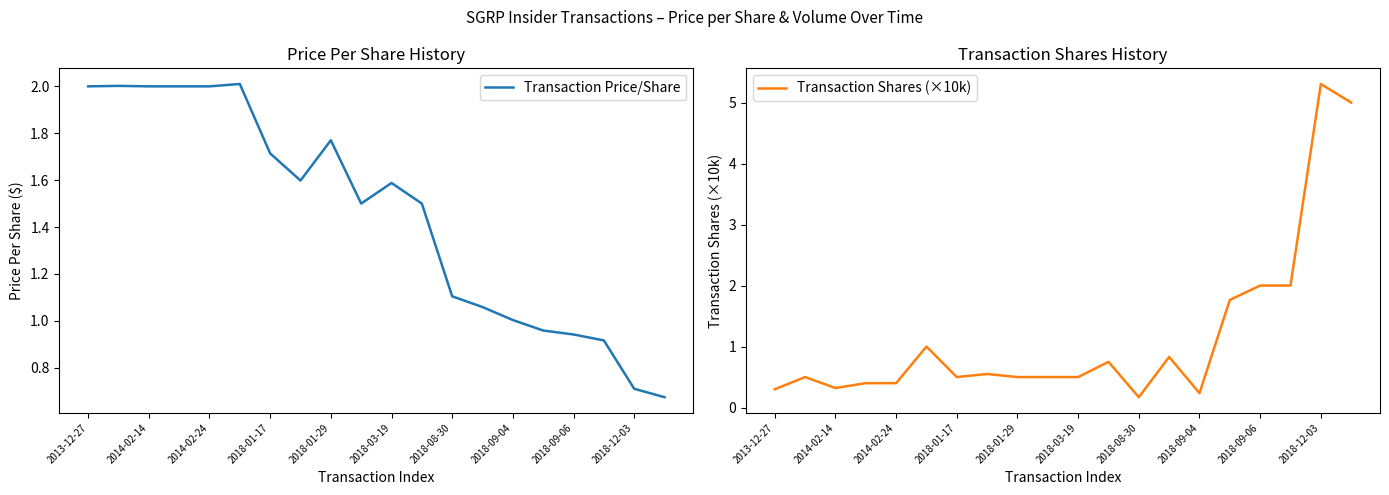

What is the highest value of the Transaction Price/Share series?

2.0